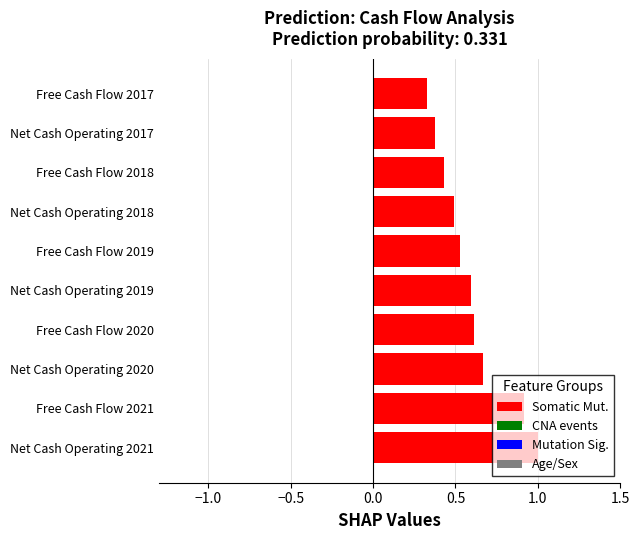

What is the difference between the values at Free Cash Flow 2017 and Free Cash Flow 2021?

0.6